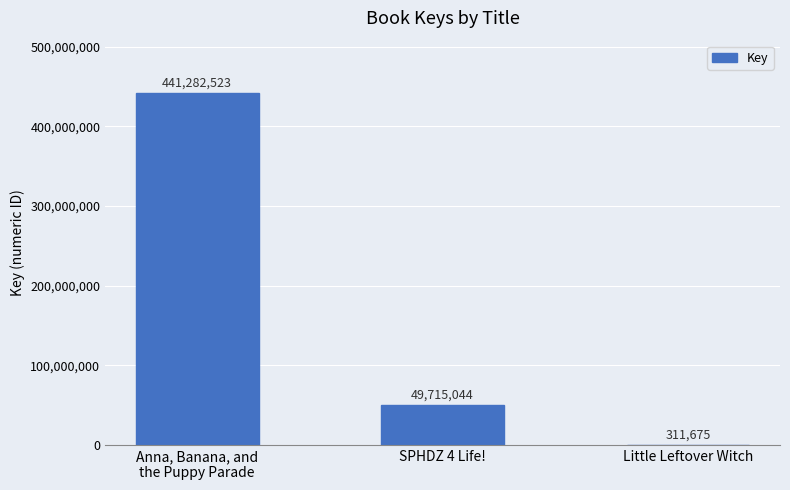

What is the sum of all values?

491309242